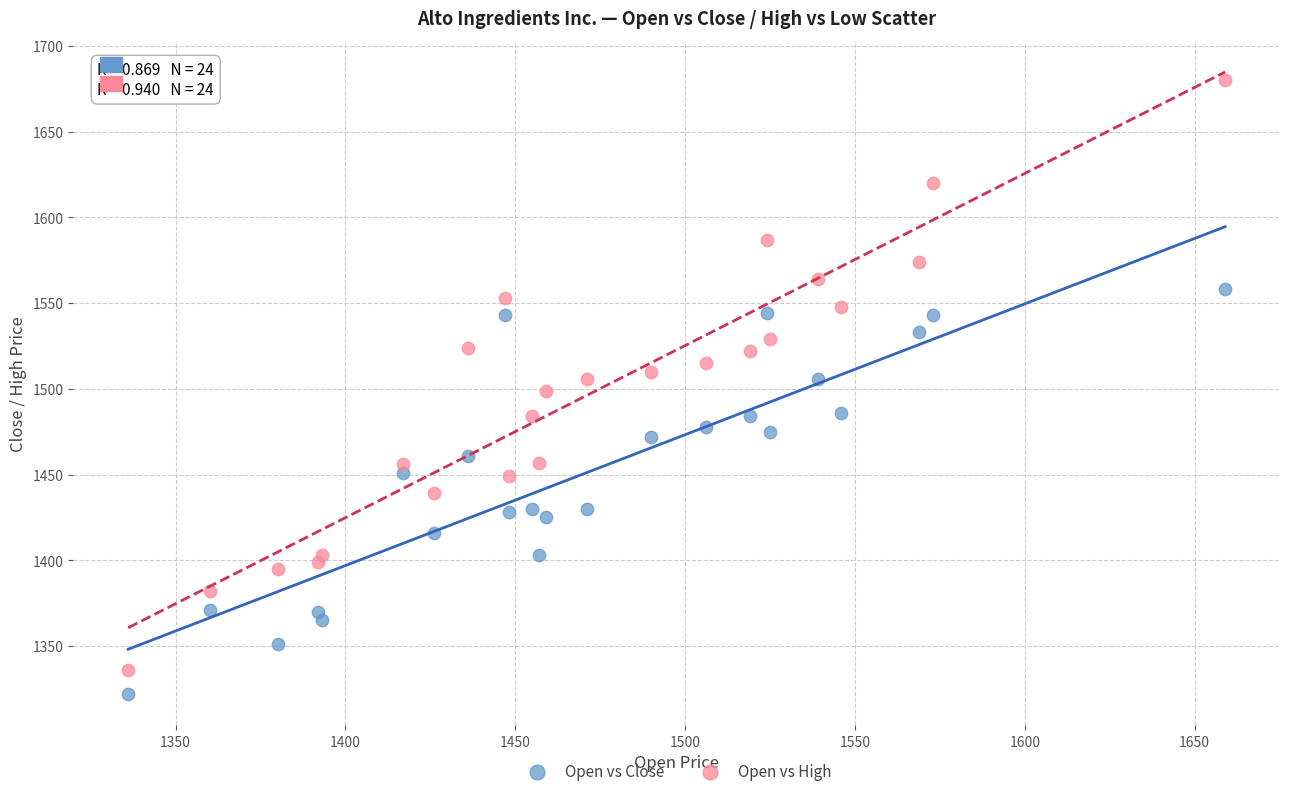

Which series has the widest spread of Y values?

Open vs High